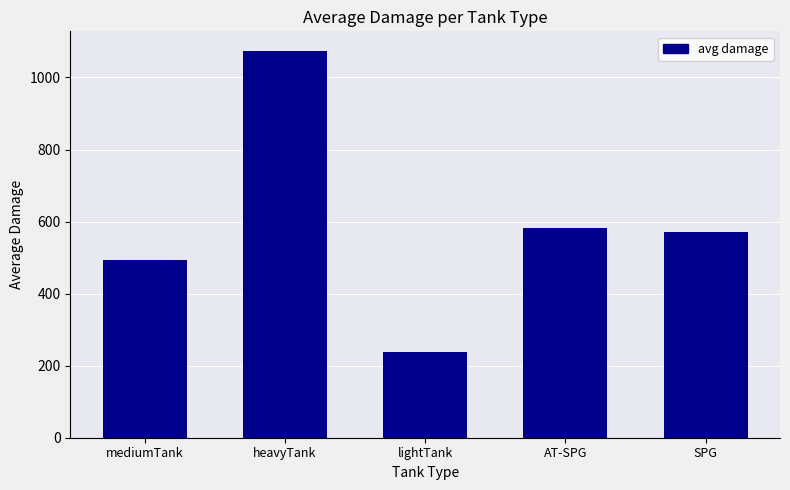

Reading right to left, what are all the values shown in this chart?

571.6	580.8	238.1	1074.3	492.7